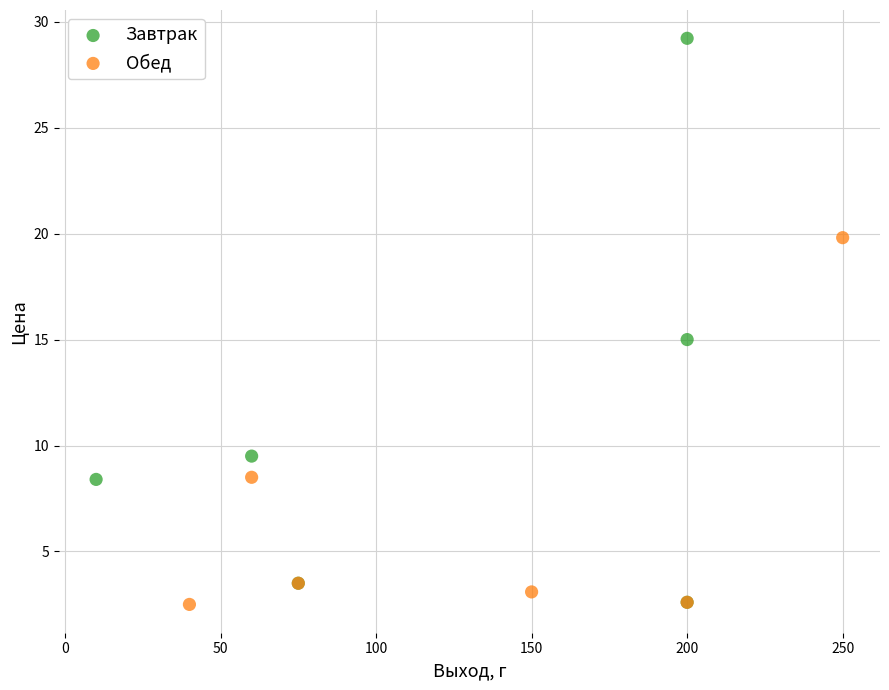

Which series contains the highest Y value?

Завтрак